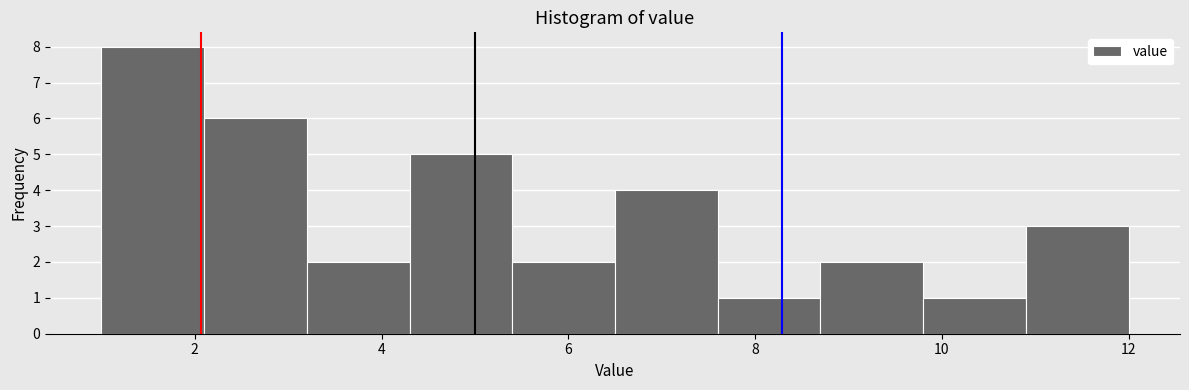

How tall is the bar that spans 3.2 to 4.3 on the x-axis? Neither the bar edges nor the heights are printed on the chart, so give them approximately, as read against the axes.

2